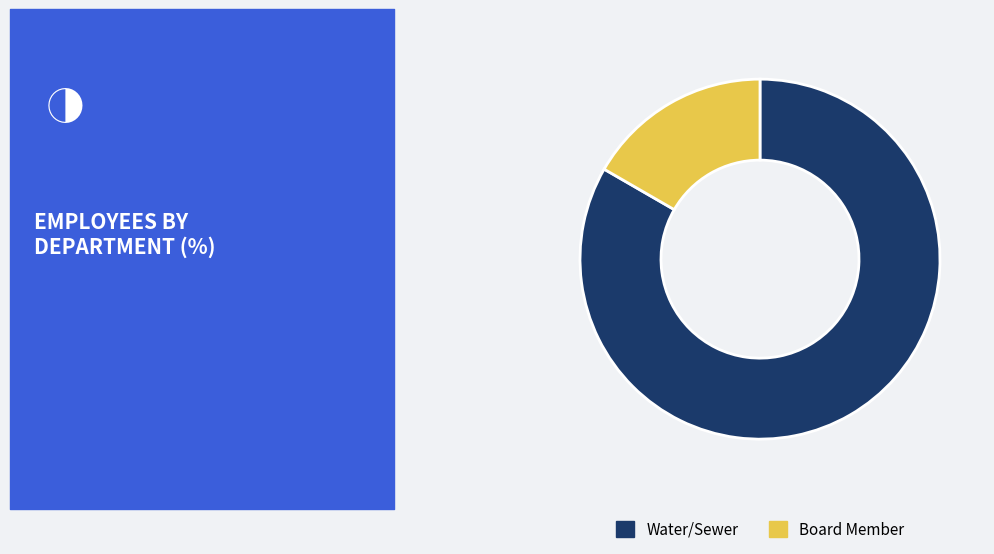

What is the smallest slice in the pie chart?

Board Member